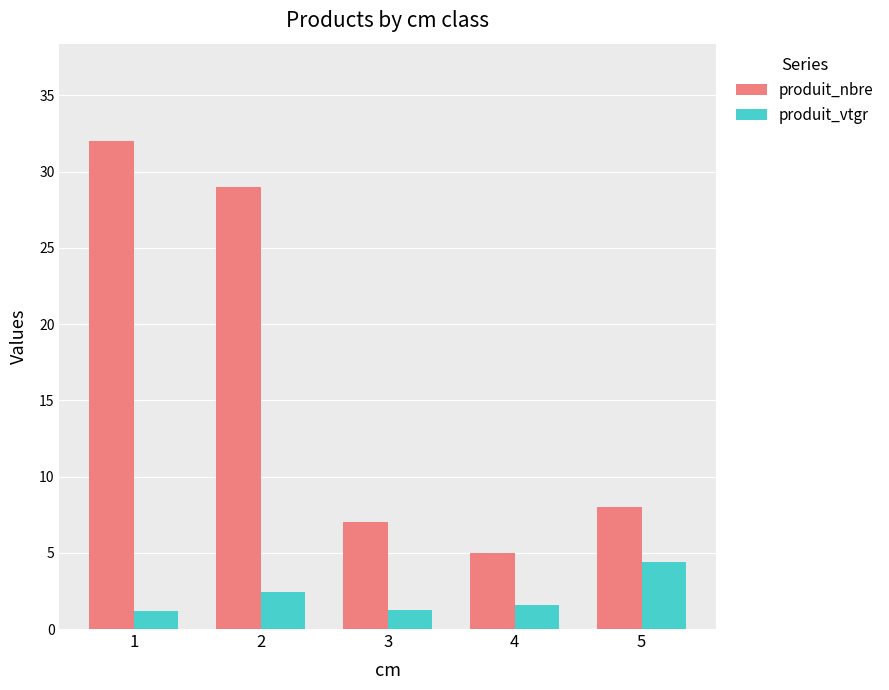

Which label corresponds to the largest value in the chart?

1